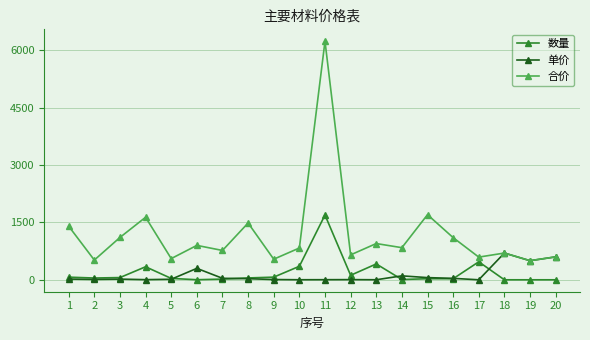

The value of 合价 at 18 is 700.0. True or false?

True